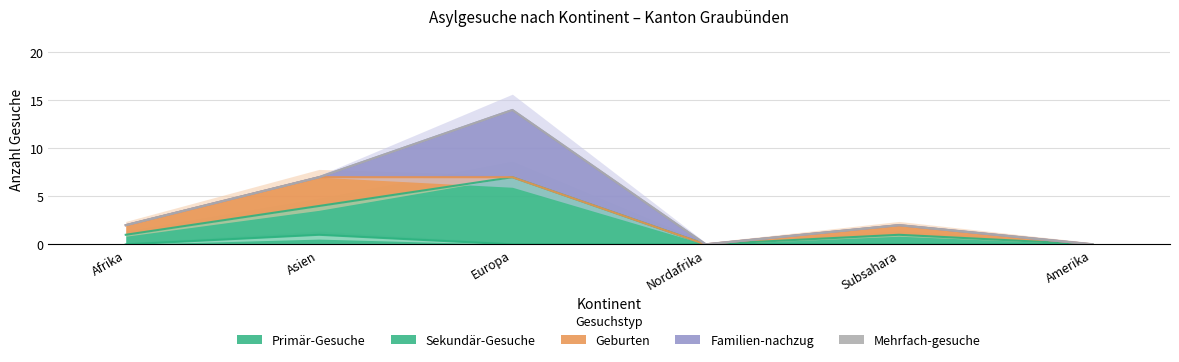

Which label corresponds to the largest value in the chart?

Europa